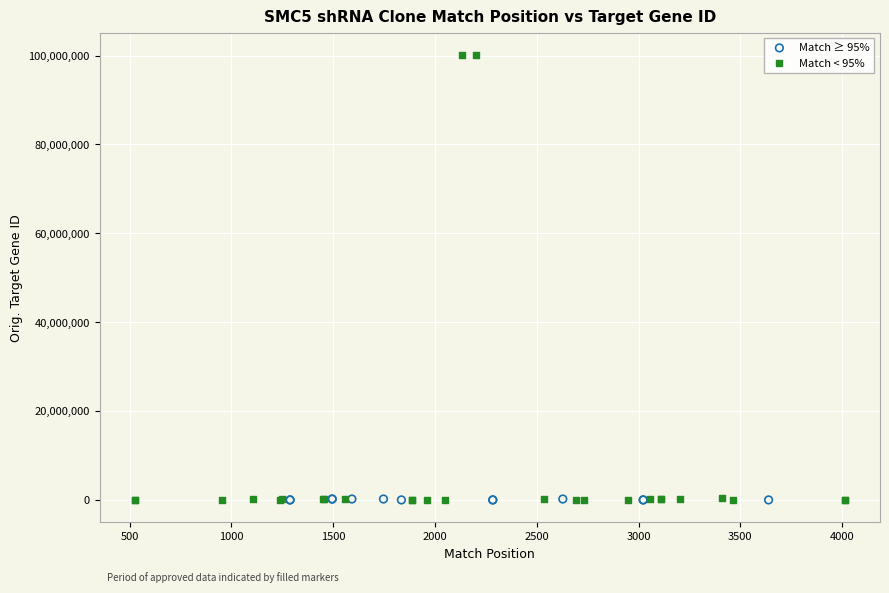

What are all the series names shown in the legend?

Match ≥ 95%, Match < 95%